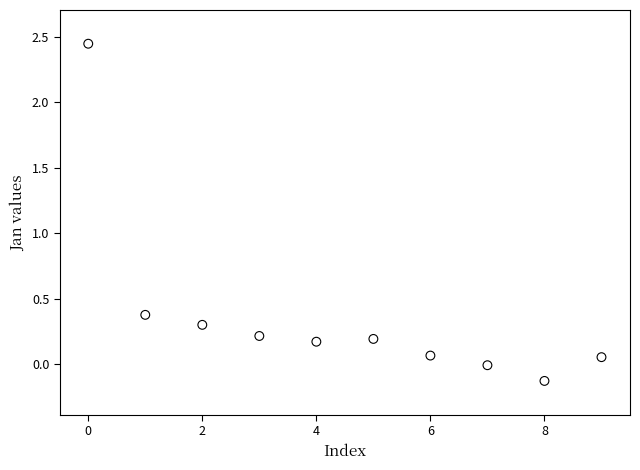

What Y value in the scatter plot is closest to 1?

0.4